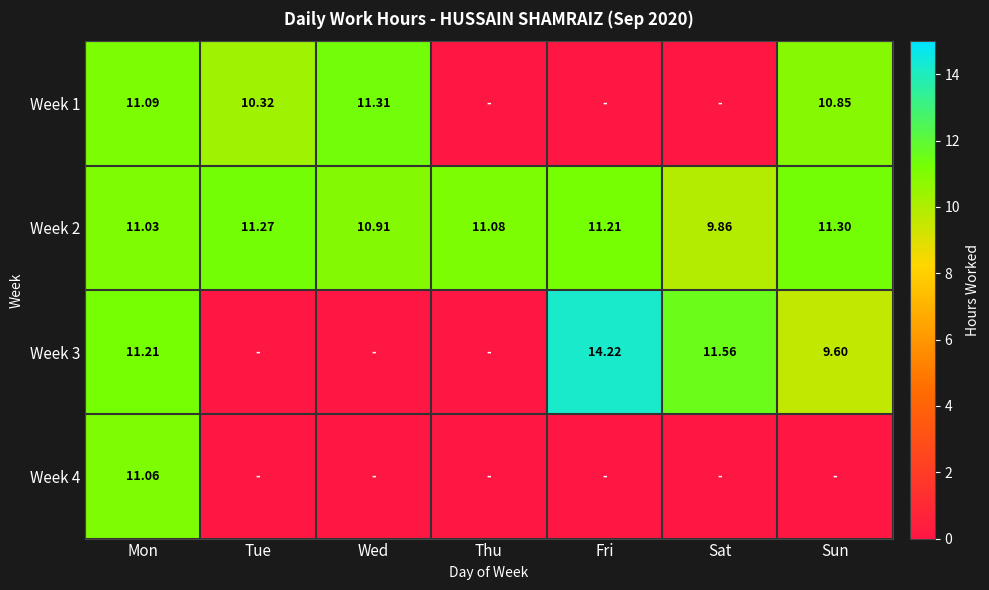

Is the value of Week 4 at Wed greater than the value of Week 3 at Sun?

No